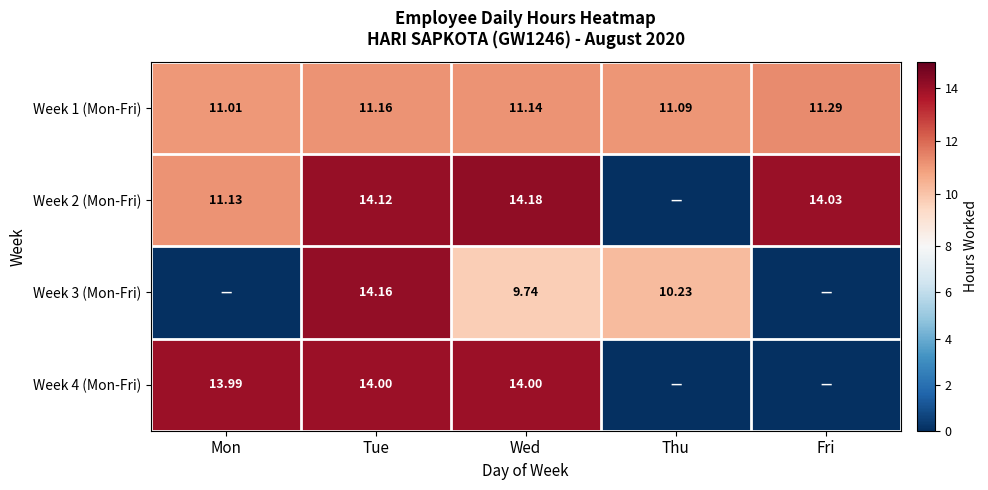

Is the value of Week 4 (Mon-Fri) at Tue greater than the value of Week 1 (Mon-Fri) at Fri?

Yes